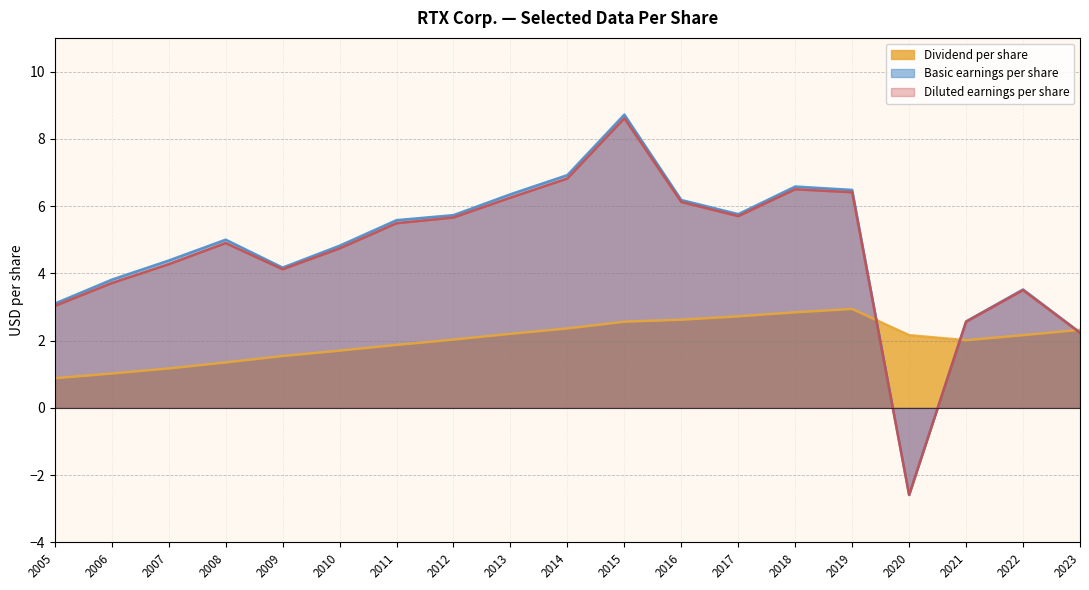

What is the difference between the second highest and second lowest values in the Dividend per share series?

1.8